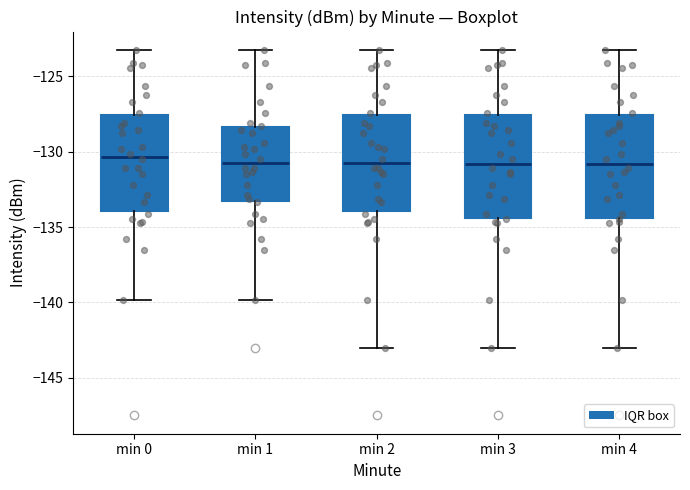

Reading left to right, transcribe this box plot: for each box, give where its median line is, the range the box spans, and where its two whiskers end, as read against the y-axis. The values are not printed on the chart, so give them approximately, as read against the axis.

min 0: median -130.5, box -134.0 to -127.5, whiskers -140.0 to -123.0
min 1: median -131.0, box -133.5 to -128.5, whiskers -140.0 to -123.0
min 2: median -131.0, box -134.0 to -127.5, whiskers -143.0 to -123.0
min 3: median -131.0, box -134.5 to -127.5, whiskers -143.0 to -123.0
min 4: median -131.0, box -134.5 to -127.5, whiskers -143.0 to -123.0